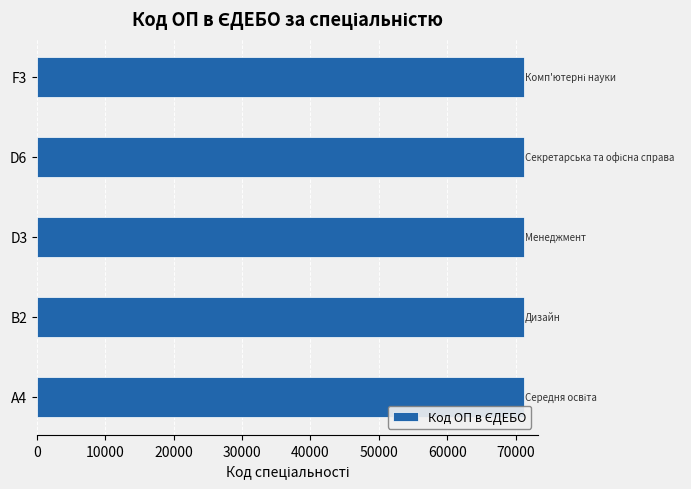

Is it true that the value at F3 is 71209?

True